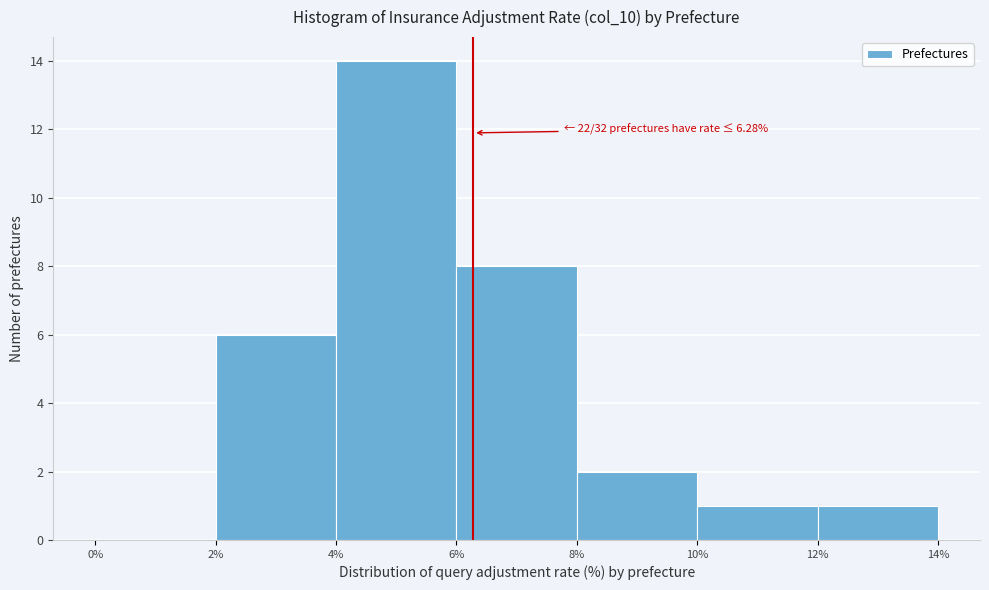

Which range on the x-axis has the tallest bar?

4% to 6%